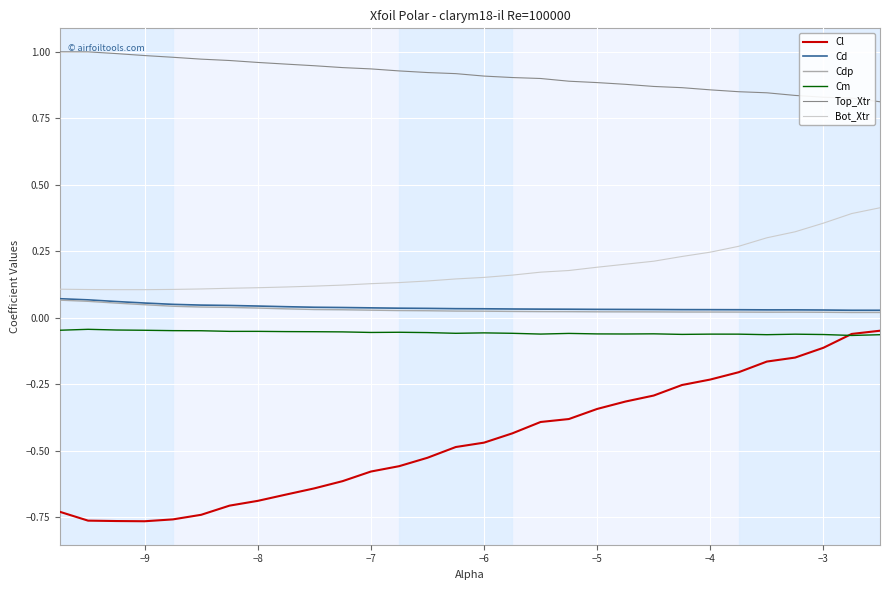

True or false: Cl and Top_Xtr intersect in this chart.

False